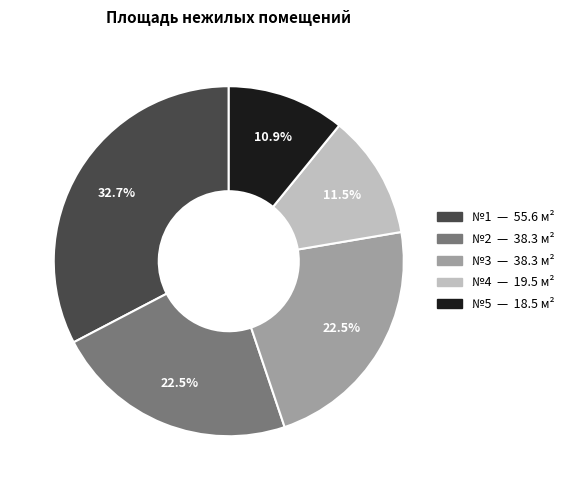

Is there a majority slice in this chart?

No